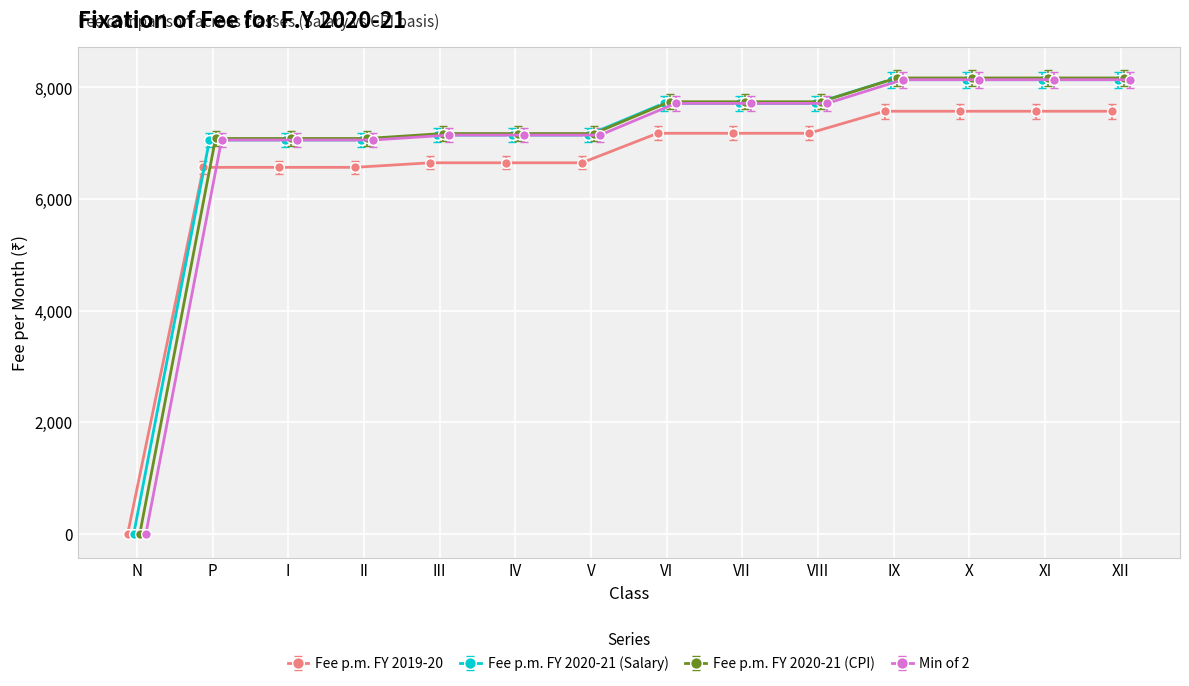

Between IX and XII, which is larger?

IX